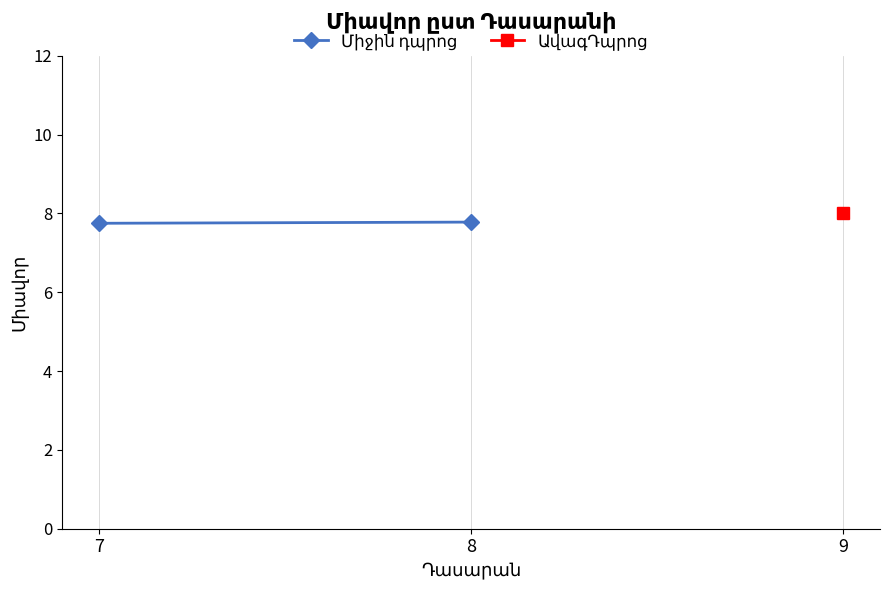

List the labels in order of value, smallest first.

7, 8